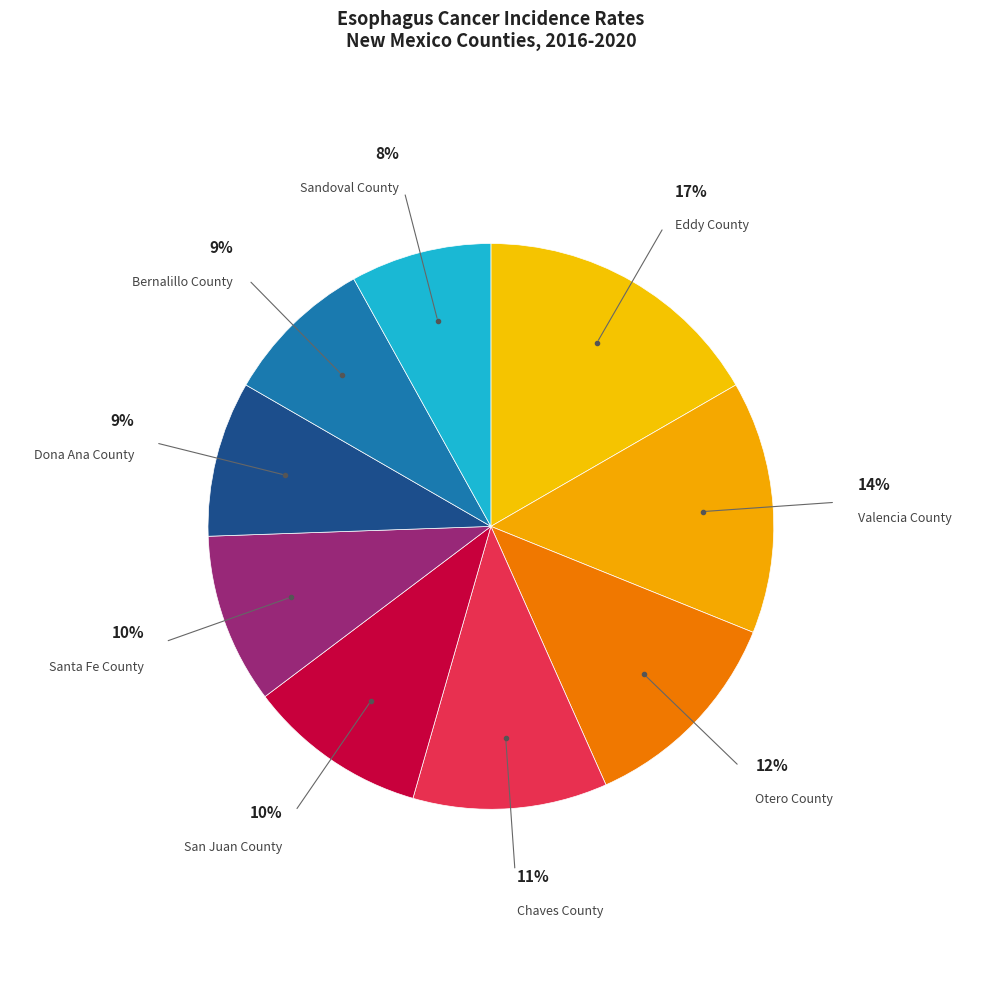

How many slices are in this pie chart?

9